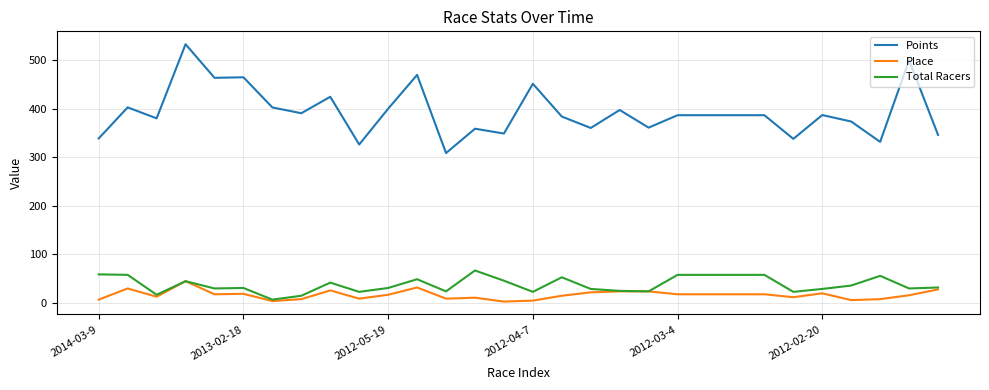

What is the highest value of the Place series?

45.0